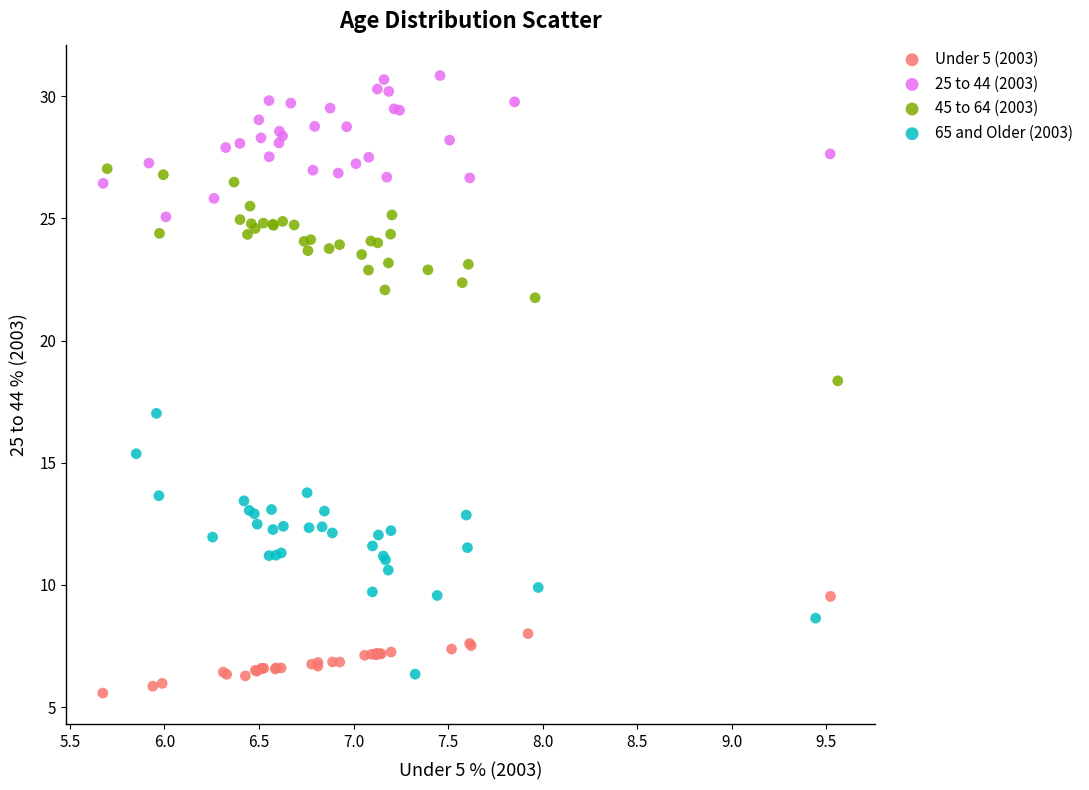

Which series contains the highest Y value?

25 to 44 (2003)